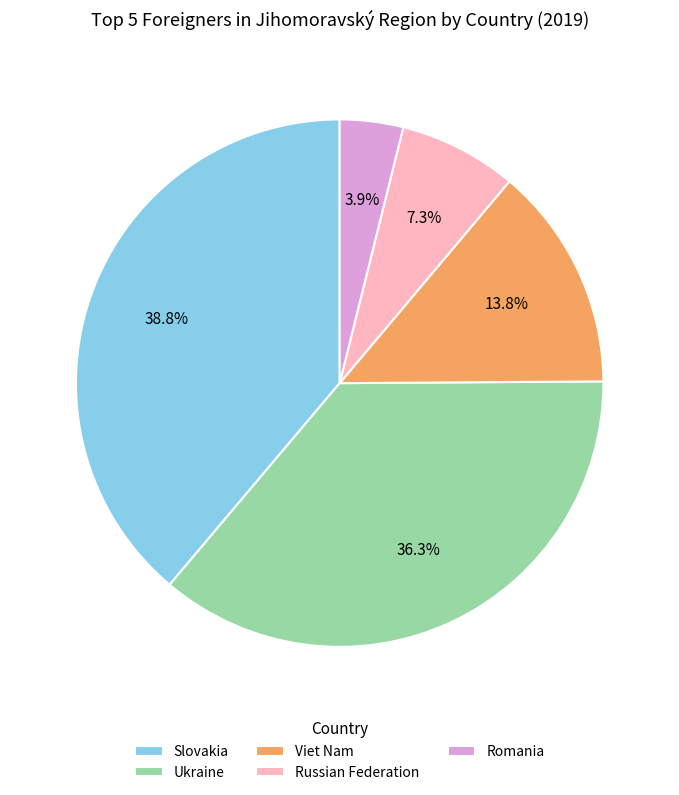

Is Viet Nam the majority of the pie?

No